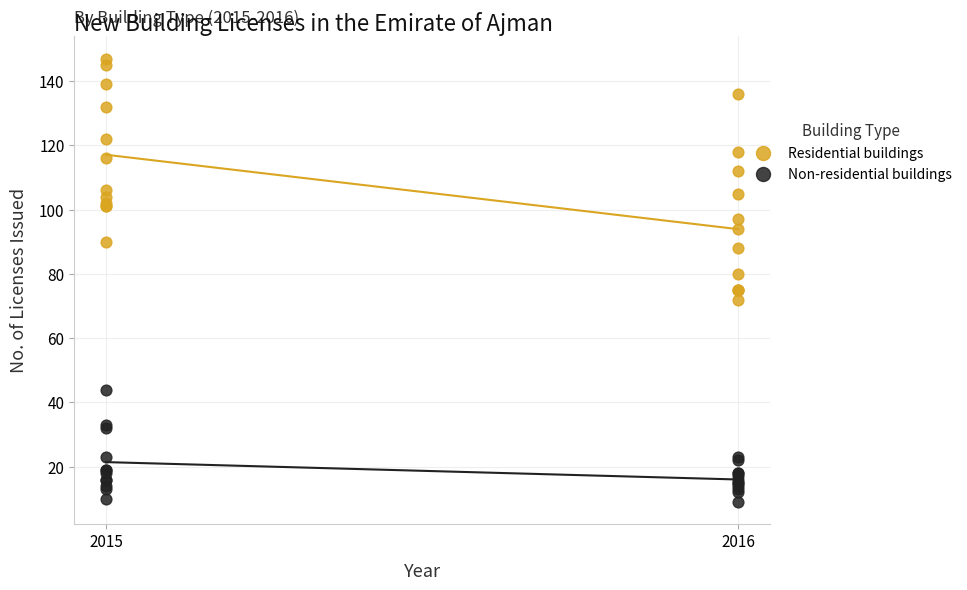

Which series has the widest spread of Y values?

Residential buildings